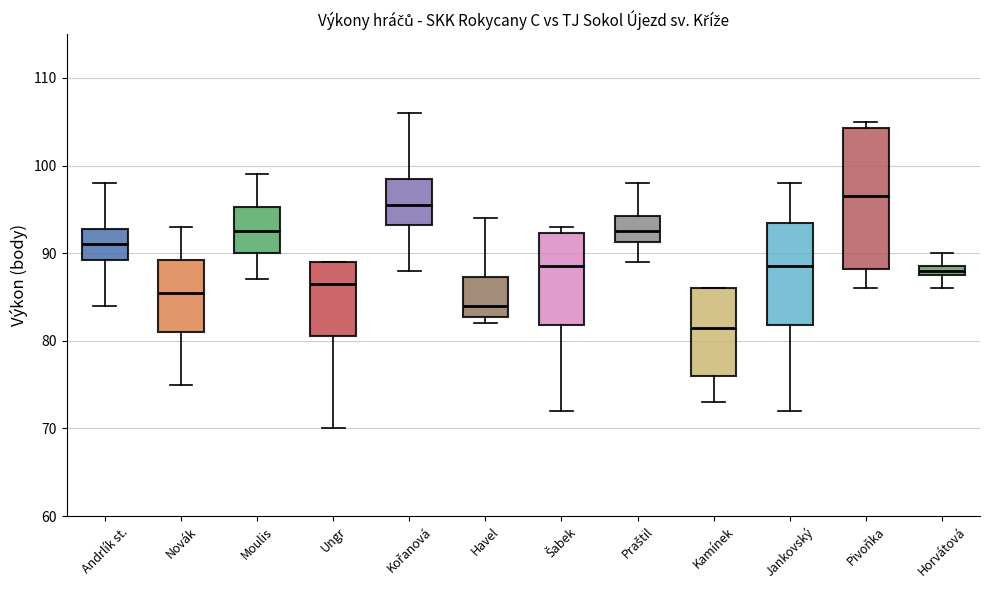

Which box's median line is the lowest?

Kamínek